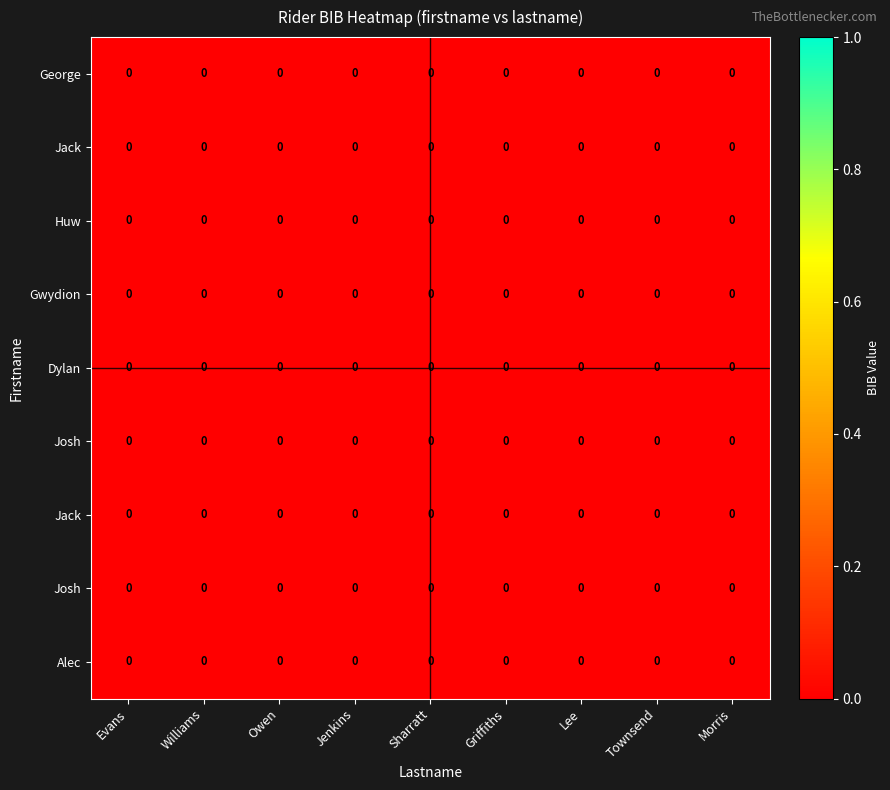

At which category does the chart reach its minimum across all series?

Jenkins